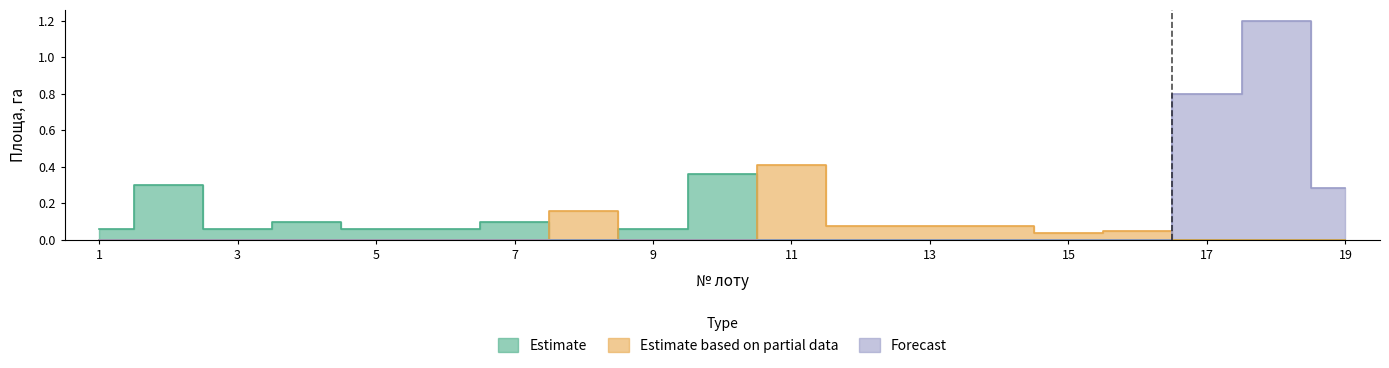

What is the difference between the highest and lowest values at 7?

0.1